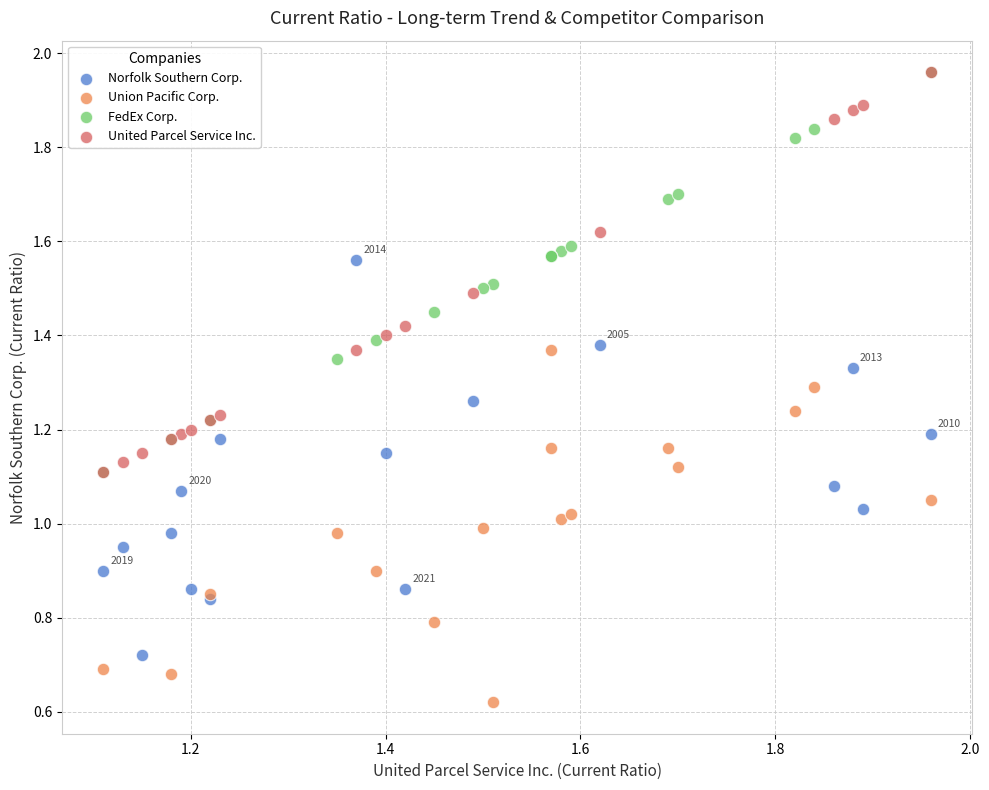

Which series reaches the minimum Y coordinate?

Union Pacific Corp.